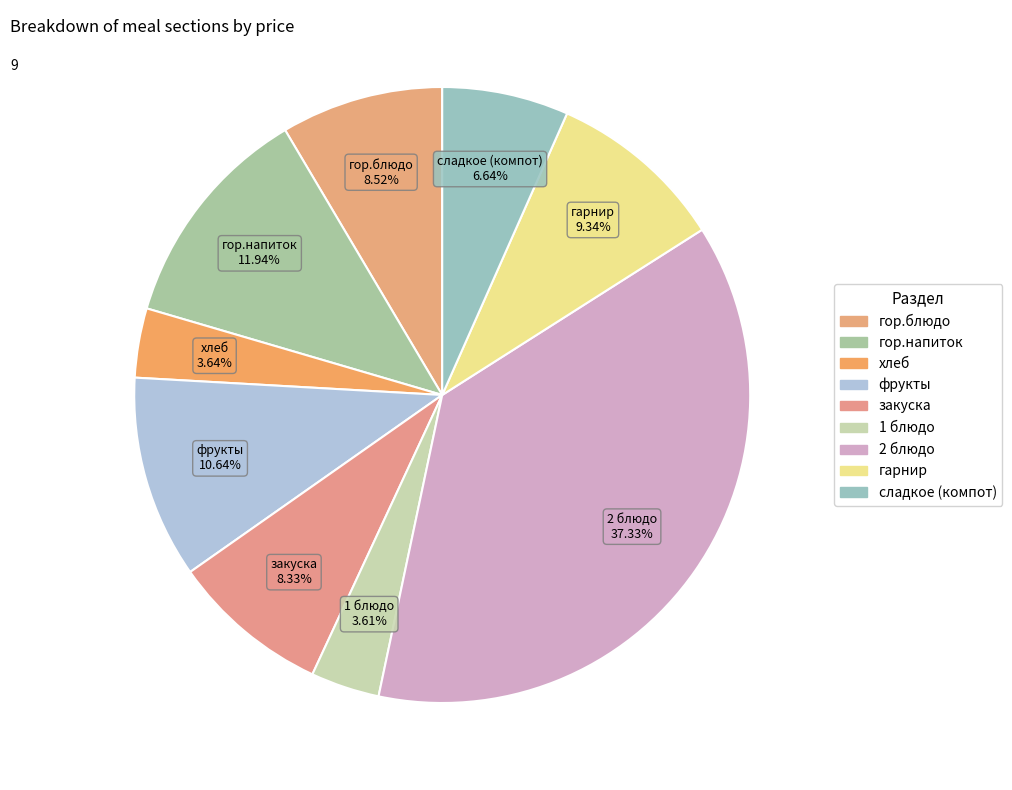

To the nearest percent, what is the average slice percentage?

11%